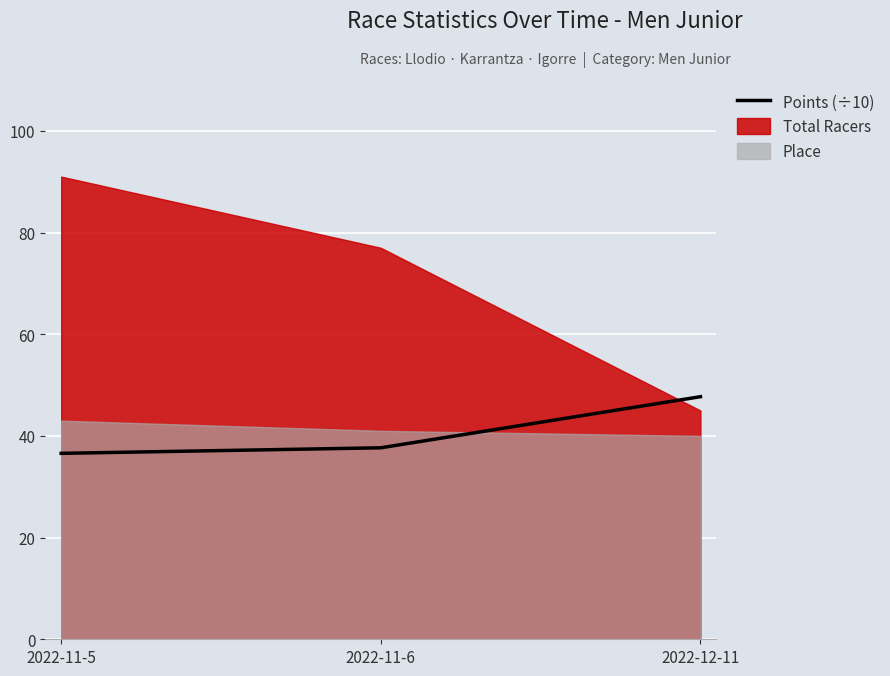

Rank the categories by value from lowest to highest.

2022-11-5, 2022-11-6, 2022-12-11